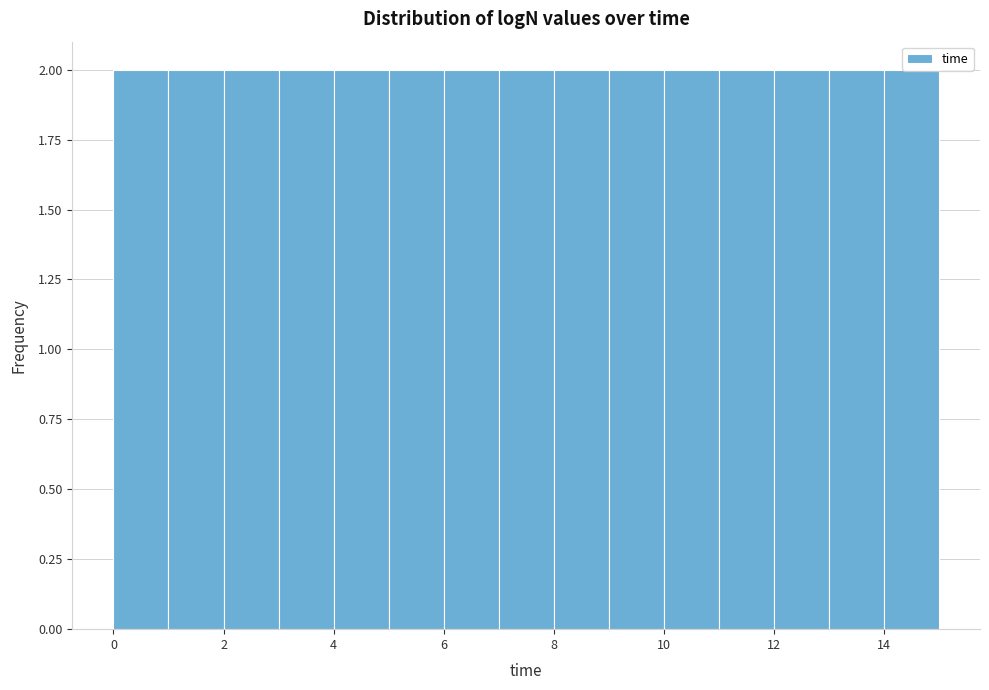

Reading left to right, list every bar in this chart as the range it spans on the x-axis followed by its height. The values are not printed on the chart, so give them approximately, as read against the axis.

0 to 1: 2
1 to 2: 2
2 to 3: 2
3 to 4: 2
4 to 5: 2
5 to 6: 2
6 to 7: 2
7 to 8: 2
8 to 9: 2
9 to 10: 2
10 to 11: 2
11 to 12: 2
12 to 13: 2
13 to 14: 2
14 to 15: 2